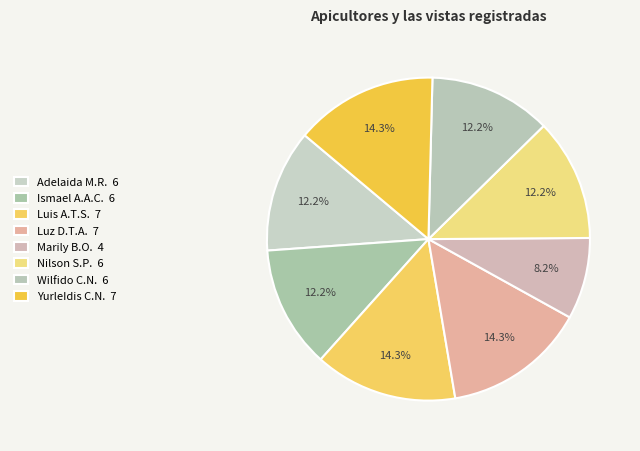

How many segments does this pie chart have?

8